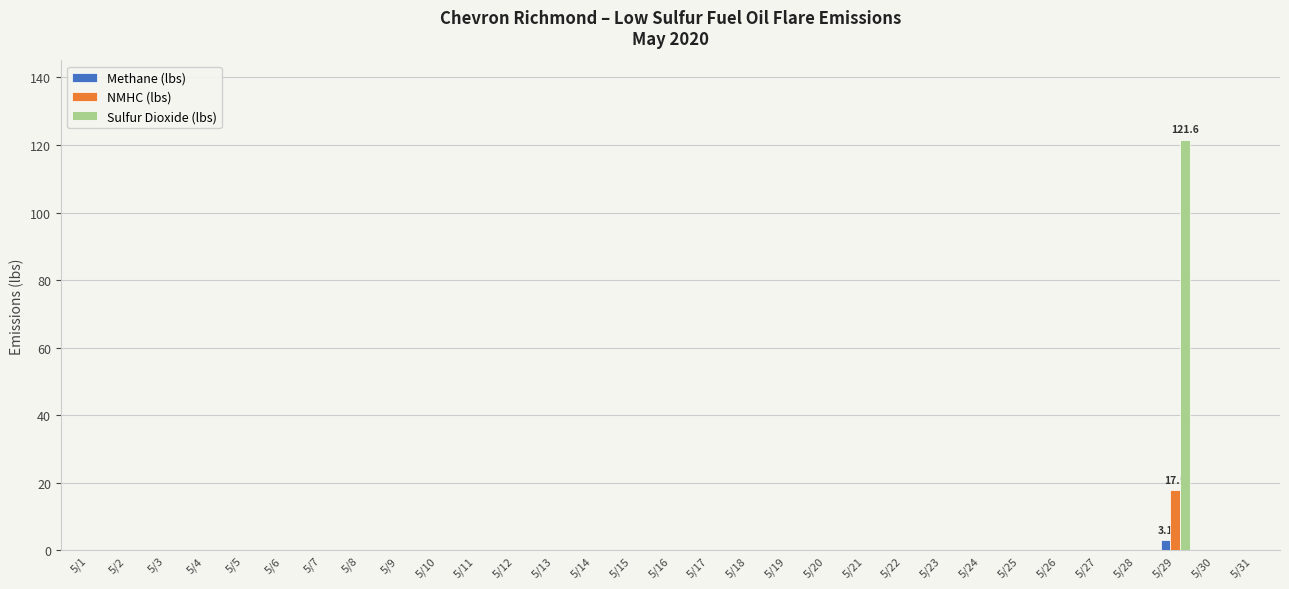

What is the highest value of the Sulfur Dioxide (lbs) series?

121.6